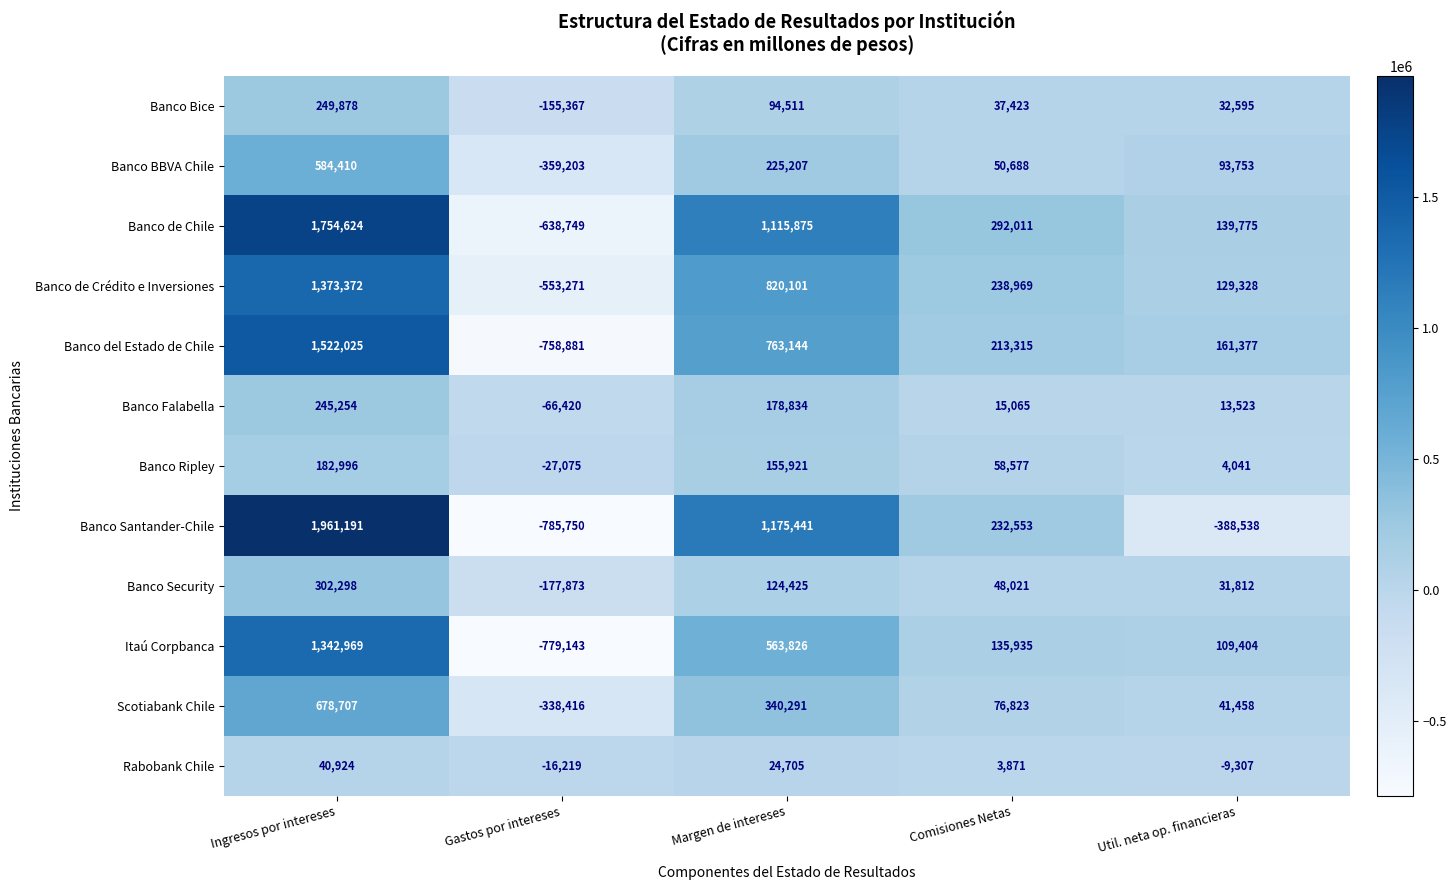

Rank the series by their maximum value, from highest to lowest.

Banco Santander-Chile, Banco de Chile, Banco del Estado de Chile, Banco de Crédito e Inversiones, Itaú Corpbanca, Scotiabank Chile, Banco BBVA Chile, Banco Security, Banco Bice, Banco Falabella, Banco Ripley, Rabobank Chile